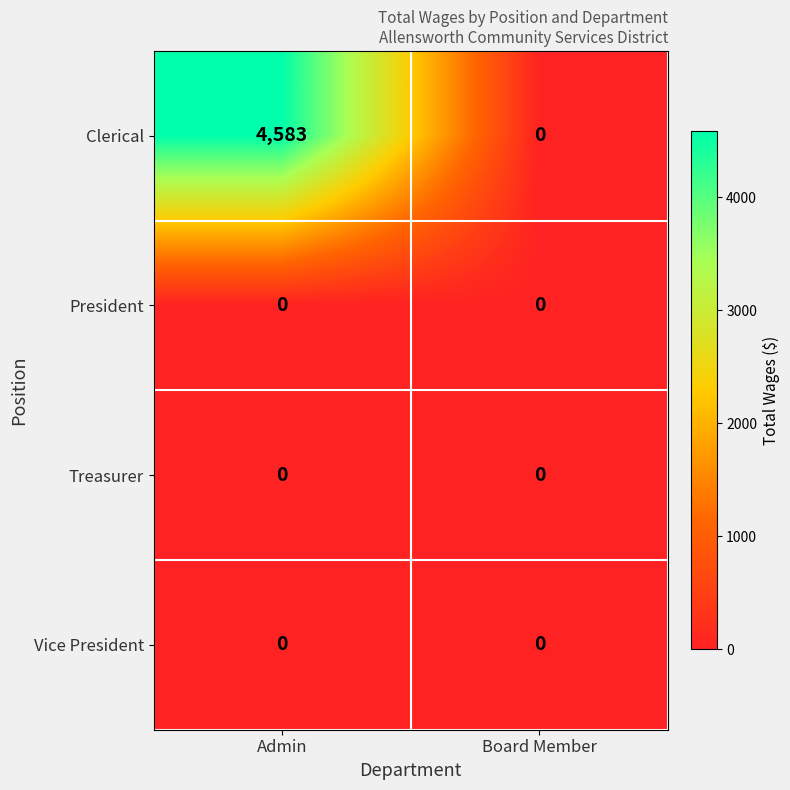

What is the highest value of the Clerical series?

4583